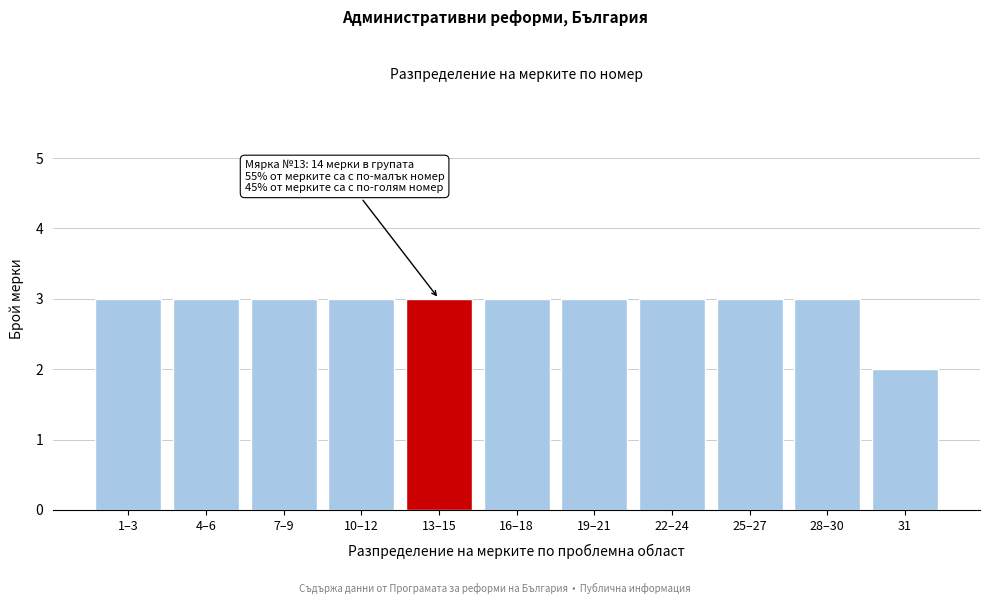

Reading left to right, extract all data points from this chart.

1–3=3	4–6=3	7–9=3	10–12=3	13–15=3	16–18=3	19–21=3	22–24=3	25–27=3	28–30=3	31=2